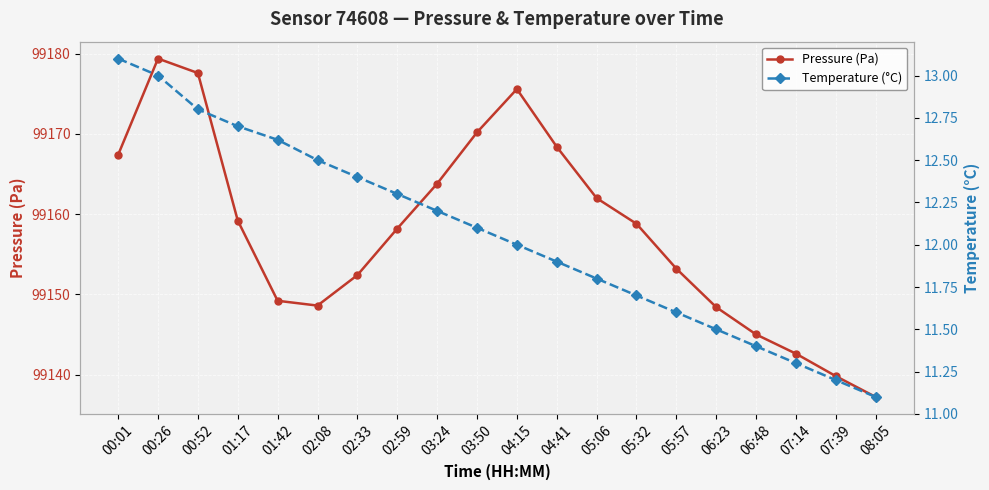

What is the difference between the second highest and second lowest values in the Temperature (°C) series?

1.8